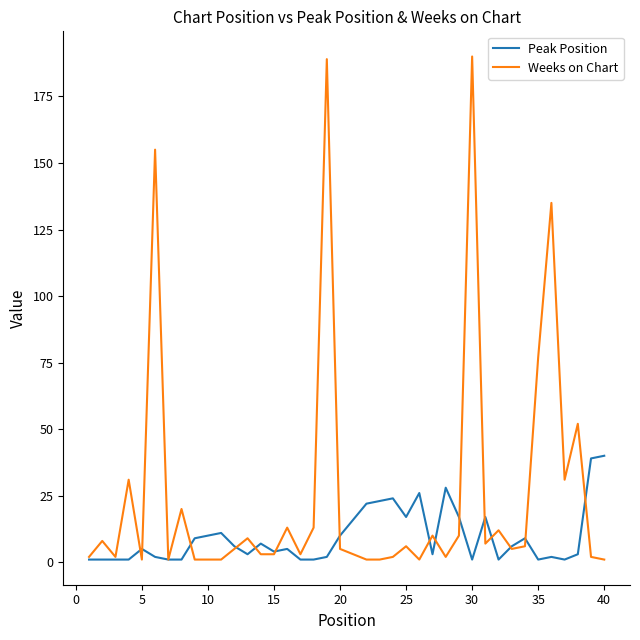

How many categories are shown in the chart?

40